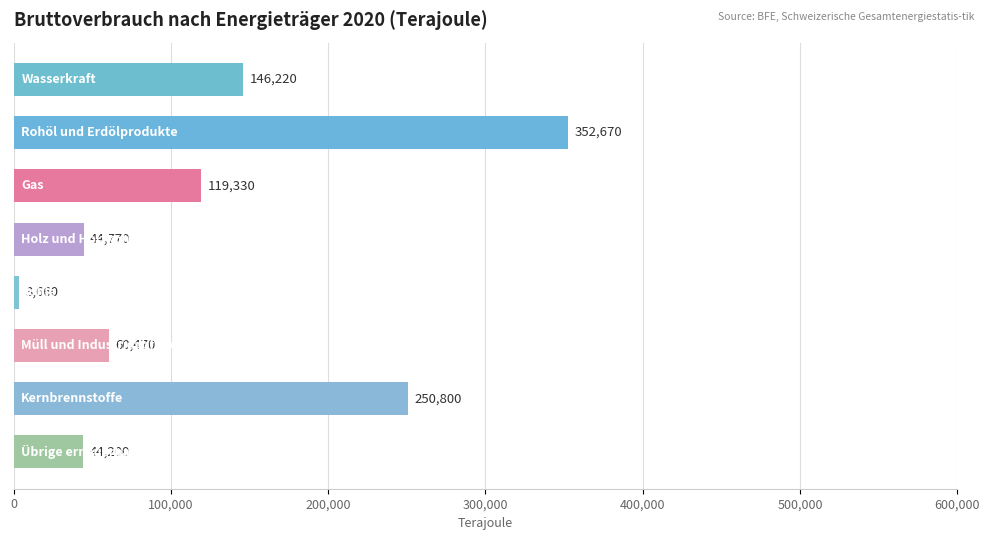

What is the maximum value shown in the chart?

352670